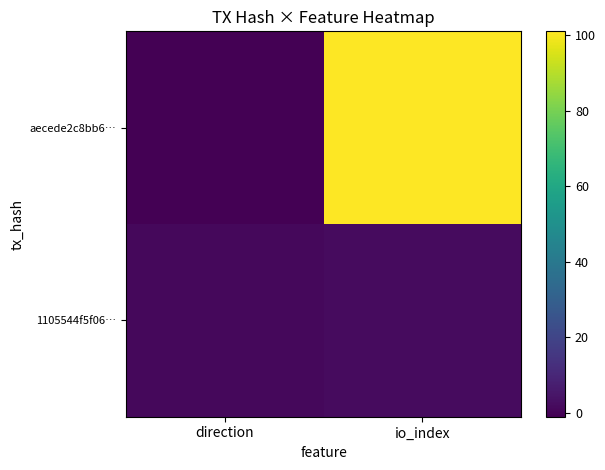

How many distinct data groups are displayed?

2